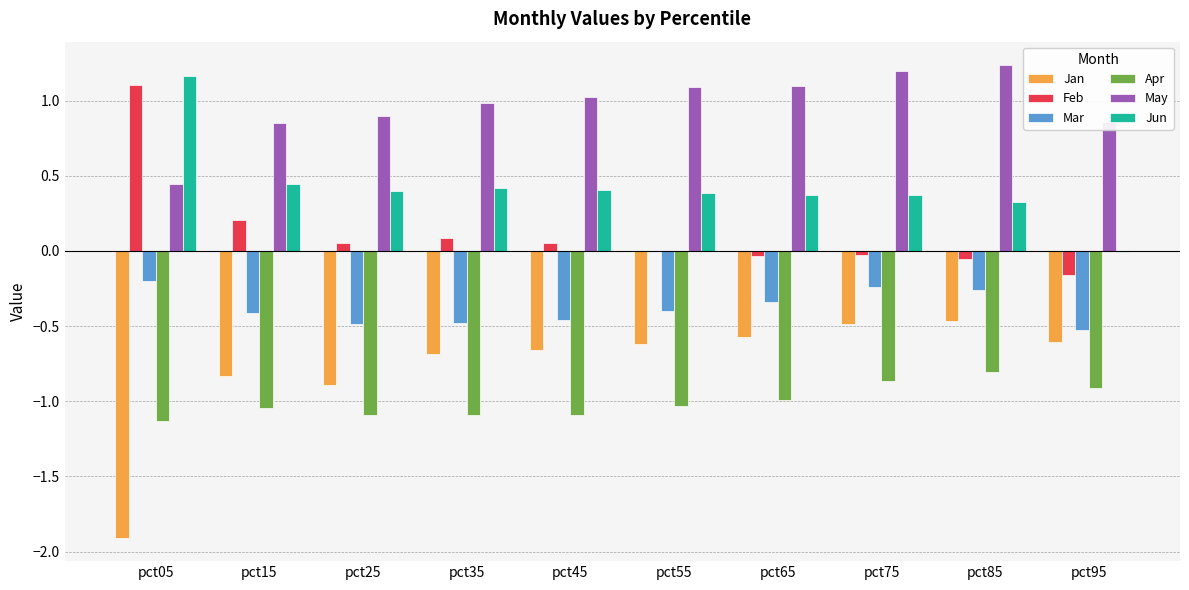

What is the sum of all Apr values?

-10.0